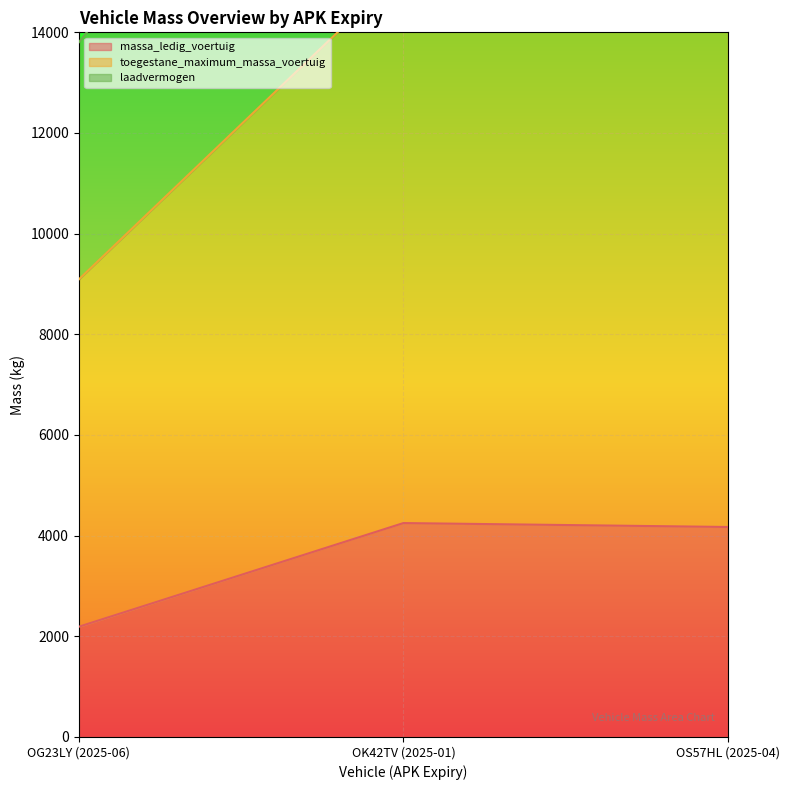

What is the sum of the massa_ledig_voertuig values at OS57HL (2025-04) and OG23LY (2025-06)?

6362